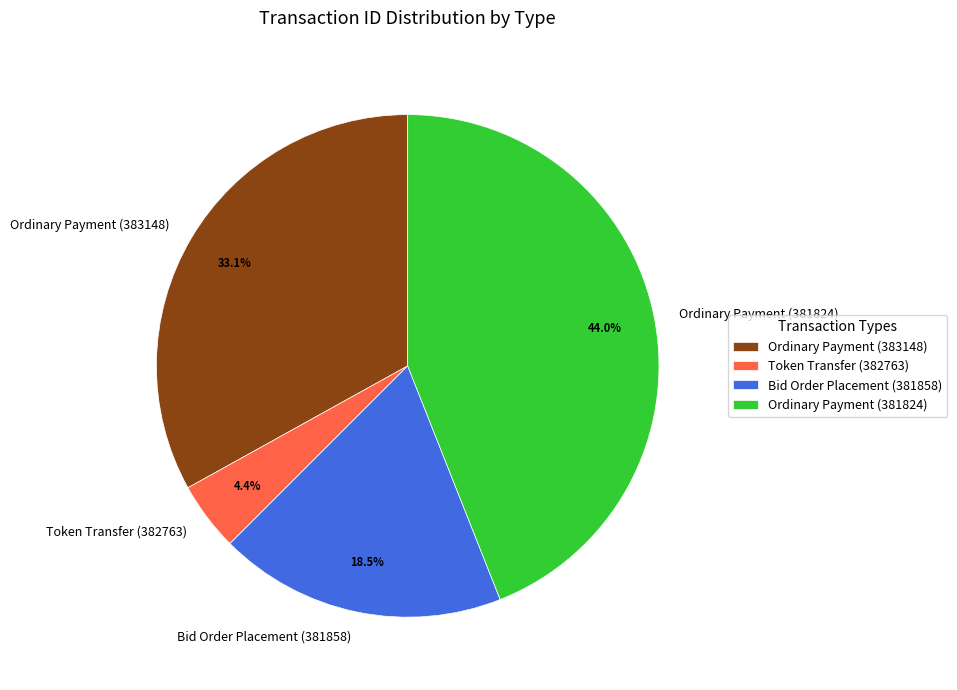

To the nearest percent, what is the average slice percentage?

25%